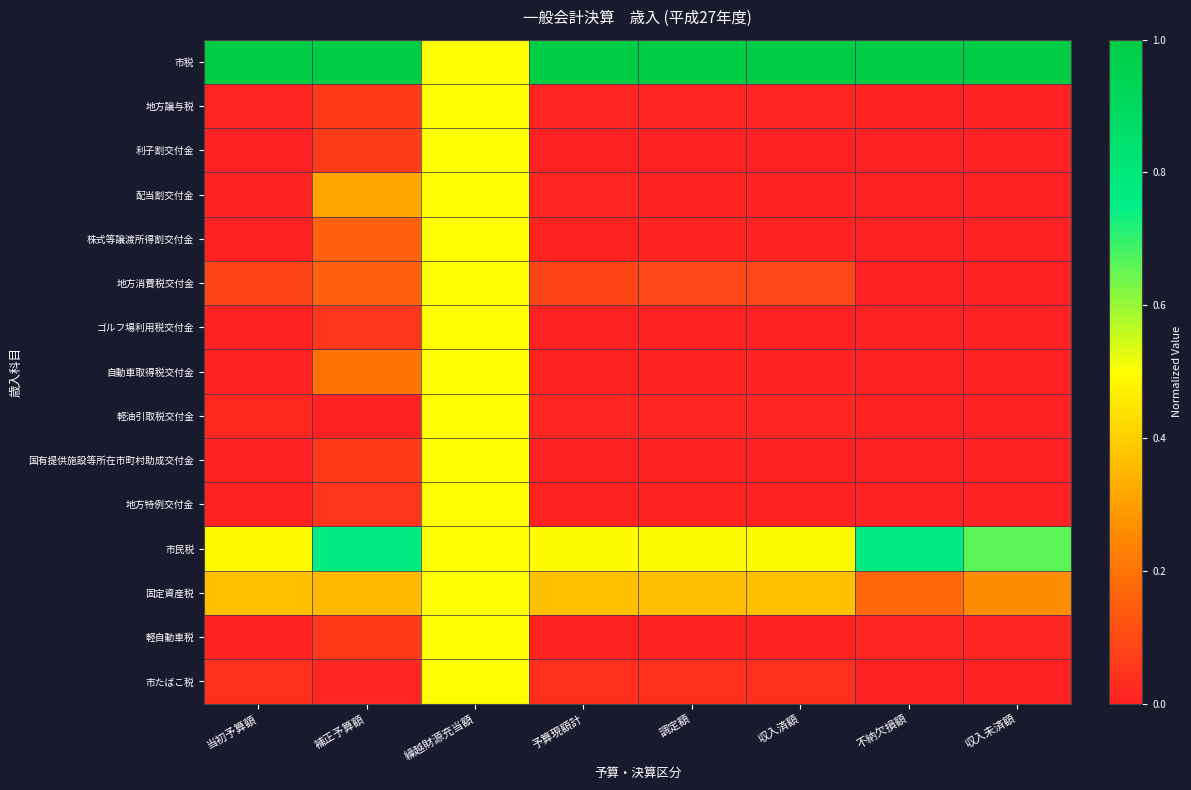

Reading left to right, transcribe all the data shown in this chart.

市税: 当初予算額=1.0	補正予算額=1.0	繰越財源充当額=0.5	予算現額計=1.0	調定額=1.0	収入済額=1.0	不納欠損額=1.0	収入未済額=1.0
地方譲与税: 当初予算額=0.0	補正予算額=0.1	繰越財源充当額=0.5	予算現額計=0.0	調定額=0.0	収入済額=0.0	不納欠損額=0.0	収入未済額=0.0
利子割交付金: 当初予算額=0.0	補正予算額=0.1	繰越財源充当額=0.5	予算現額計=0.0	調定額=0.0	収入済額=0.0	不納欠損額=0.0	収入未済額=0.0
配当割交付金: 当初予算額=0.0	補正予算額=0.3	繰越財源充当額=0.5	予算現額計=0.0	調定額=0.0	収入済額=0.0	不納欠損額=0.0	収入未済額=0.0
株式等譲渡所得割交付金: 当初予算額=0.0	補正予算額=0.2	繰越財源充当額=0.5	予算現額計=0.0	調定額=0.0	収入済額=0.0	不納欠損額=0.0	収入未済額=0.0
地方消費税交付金: 当初予算額=0.1	補正予算額=0.2	繰越財源充当額=0.5	予算現額計=0.1	調定額=0.1	収入済額=0.1	不納欠損額=0.0	収入未済額=0.0
ゴルフ場利用税交付金: 当初予算額=0.0	補正予算額=0.1	繰越財源充当額=0.5	予算現額計=0.0	調定額=0.0	収入済額=0.0	不納欠損額=0.0	収入未済額=0.0
自動車取得税交付金: 当初予算額=0.0	補正予算額=0.2	繰越財源充当額=0.5	予算現額計=0.0	調定額=0.0	収入済額=0.0	不納欠損額=0.0	収入未済額=0.0
軽油引取税交付金: 当初予算額=0.0	補正予算額=0.0	繰越財源充当額=0.5	予算現額計=0.0	調定額=0.0	収入済額=0.0	不納欠損額=0.0	収入未済額=0.0
国有提供施設等所在市町村助成交付金: 当初予算額=0.0	補正予算額=0.1	繰越財源充当額=0.5	予算現額計=0.0	調定額=0.0	収入済額=0.0	不納欠損額=0.0	収入未済額=0.0
地方特例交付金: 当初予算額=0.0	補正予算額=0.1	繰越財源充当額=0.5	予算現額計=0.0	調定額=0.0	収入済額=0.0	不納欠損額=0.0	収入未済額=0.0
市民税: 当初予算額=0.5	補正予算額=0.8	繰越財源充当額=0.5	予算現額計=0.5	調定額=0.5	収入済額=0.5	不納欠損額=0.8	収入未済額=0.7
固定資産税: 当初予算額=0.4	補正予算額=0.4	繰越財源充当額=0.5	予算現額計=0.4	調定額=0.4	収入済額=0.4	不納欠損額=0.2	収入未済額=0.3
軽自動車税: 当初予算額=0.0	補正予算額=0.1	繰越財源充当額=0.5	予算現額計=0.0	調定額=0.0	収入済額=0.0	不納欠損額=0.0	収入未済額=0.0
市たばこ税: 当初予算額=0.0	補正予算額=0.0	繰越財源充当額=0.5	予算現額計=0.0	調定額=0.0	収入済額=0.0	不納欠損額=0.0	収入未済額=0.0